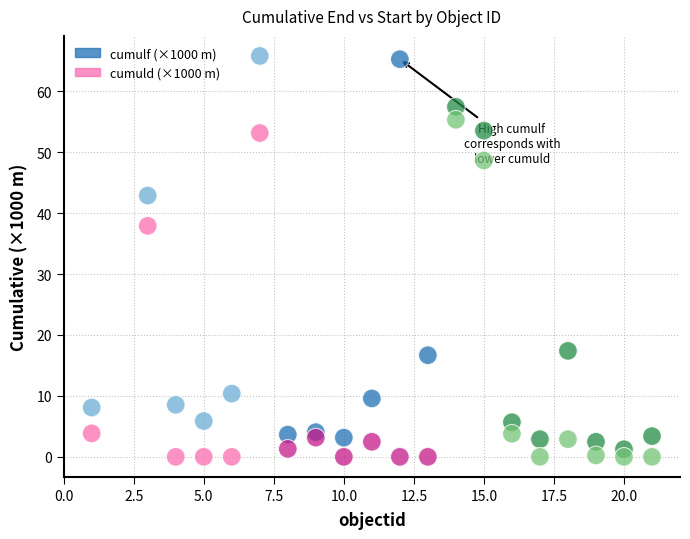

Across all series, what Y value is closest to 32?

37.9